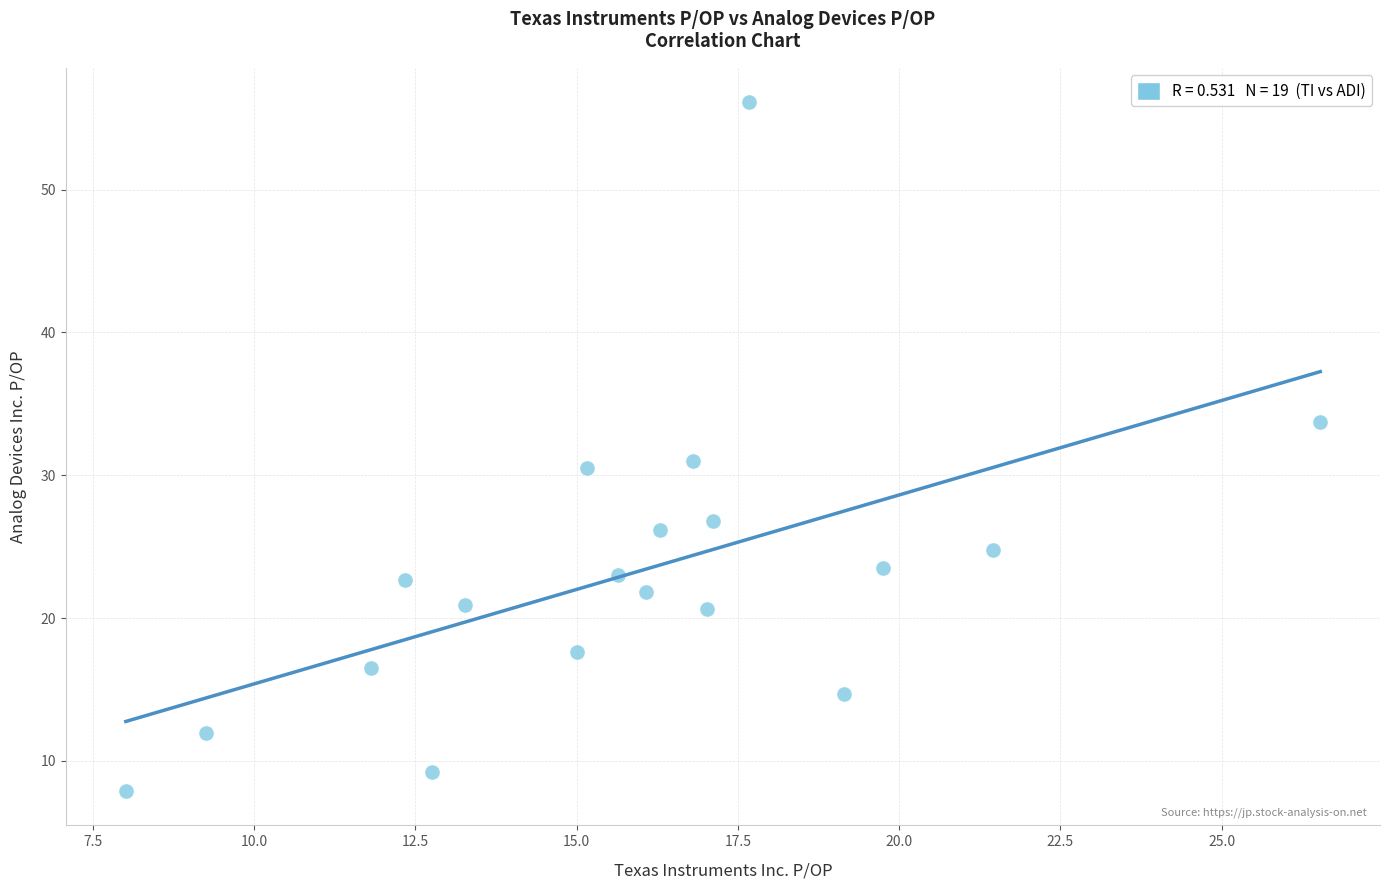

What is the range of X values (max minus min)?

18.5